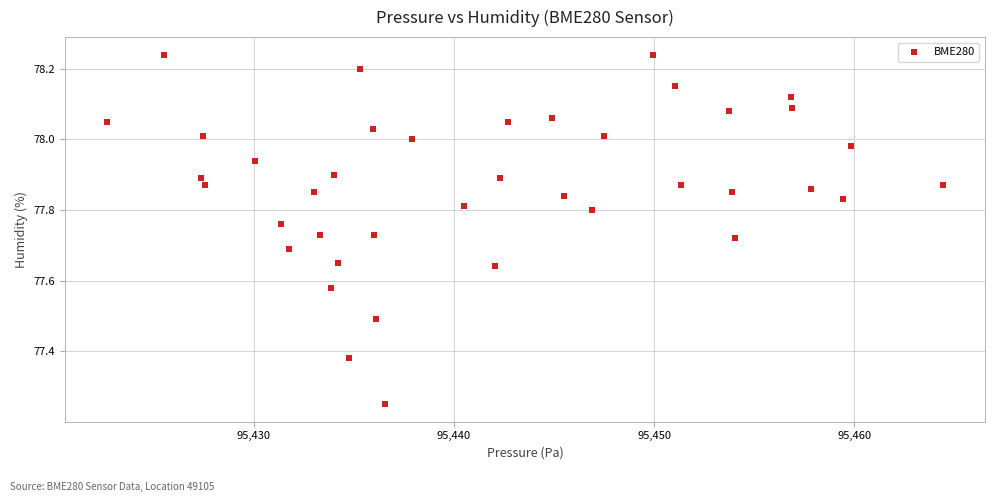

What is the range of X values (max minus min)?

41.8